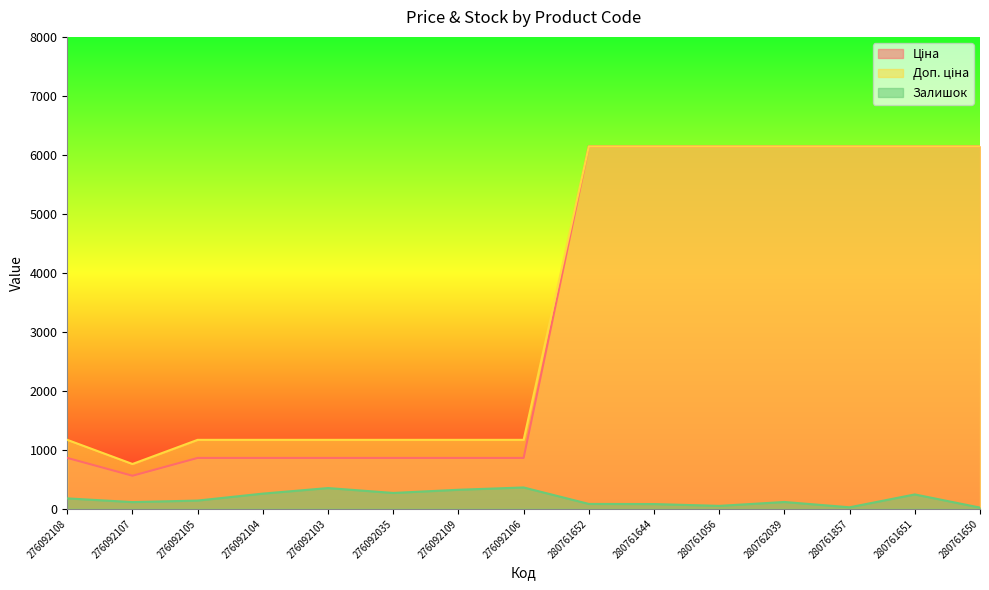

What are all the series names shown in the legend?

Ціна, Доп. ціна, Залишок